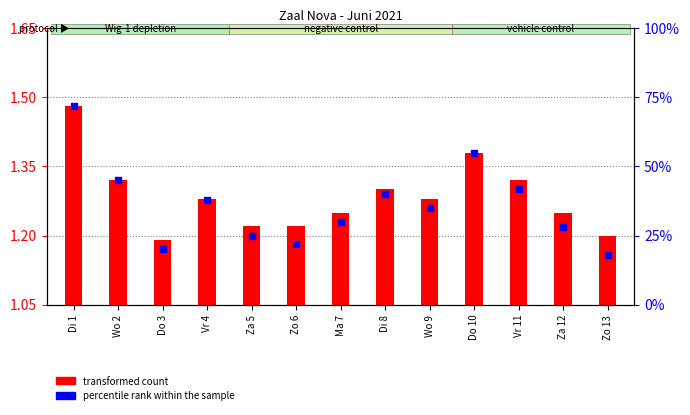

Is the value of transformed count at Za 5 greater than the value of percentile rank within the sample at Do 10?

No